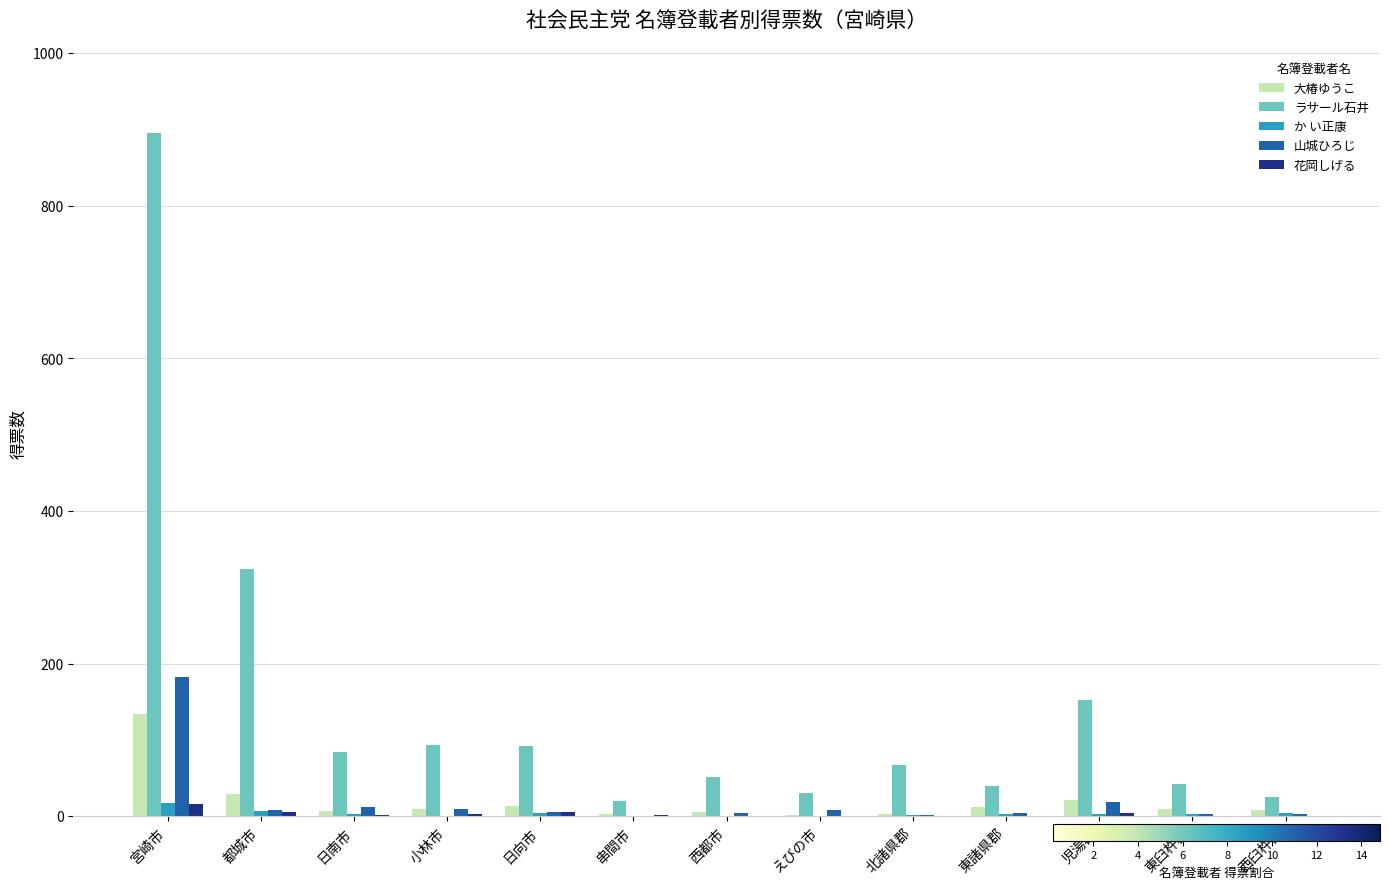

What is the spread (max minus min) of values at 北諸県郡?

67.0